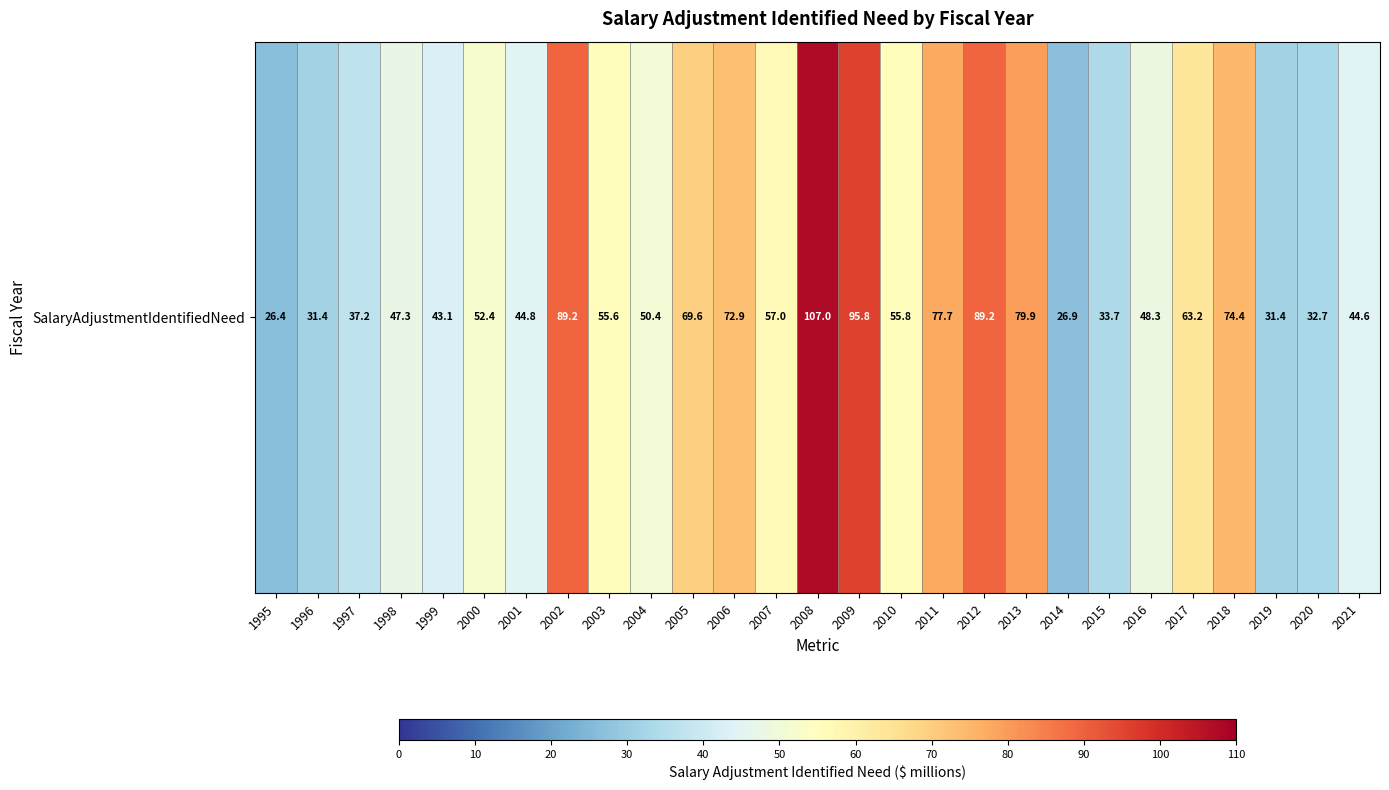

How many data points does each series have?

27